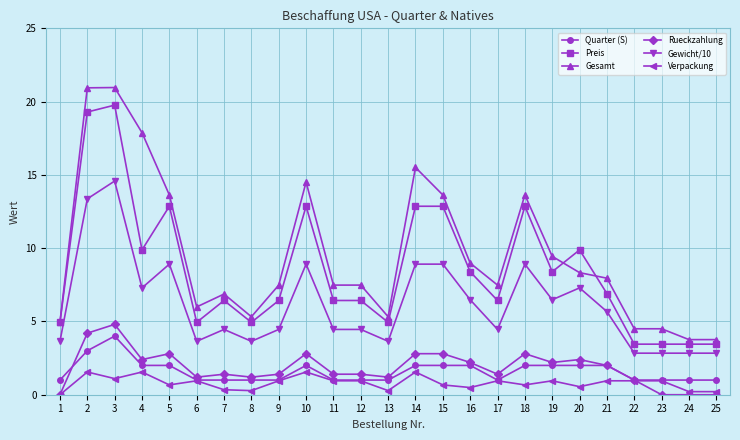

What is the maximum value shown in the chart?

21.0